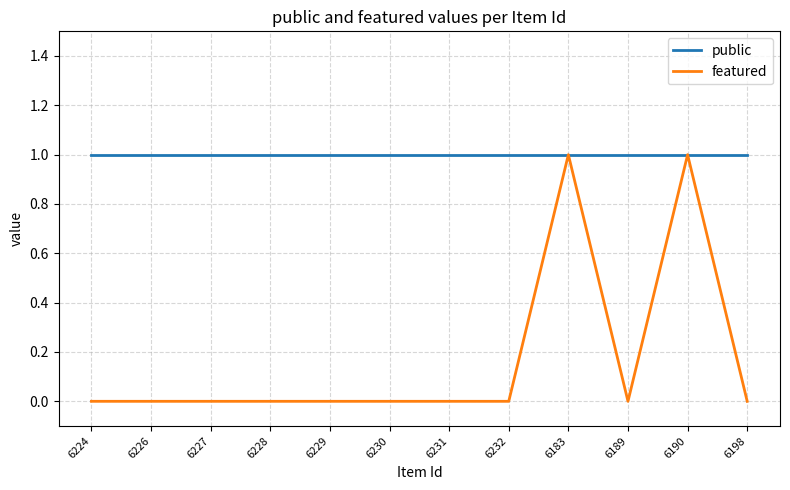

Is the value of public at 6229 greater than the value of featured at 6230?

Yes